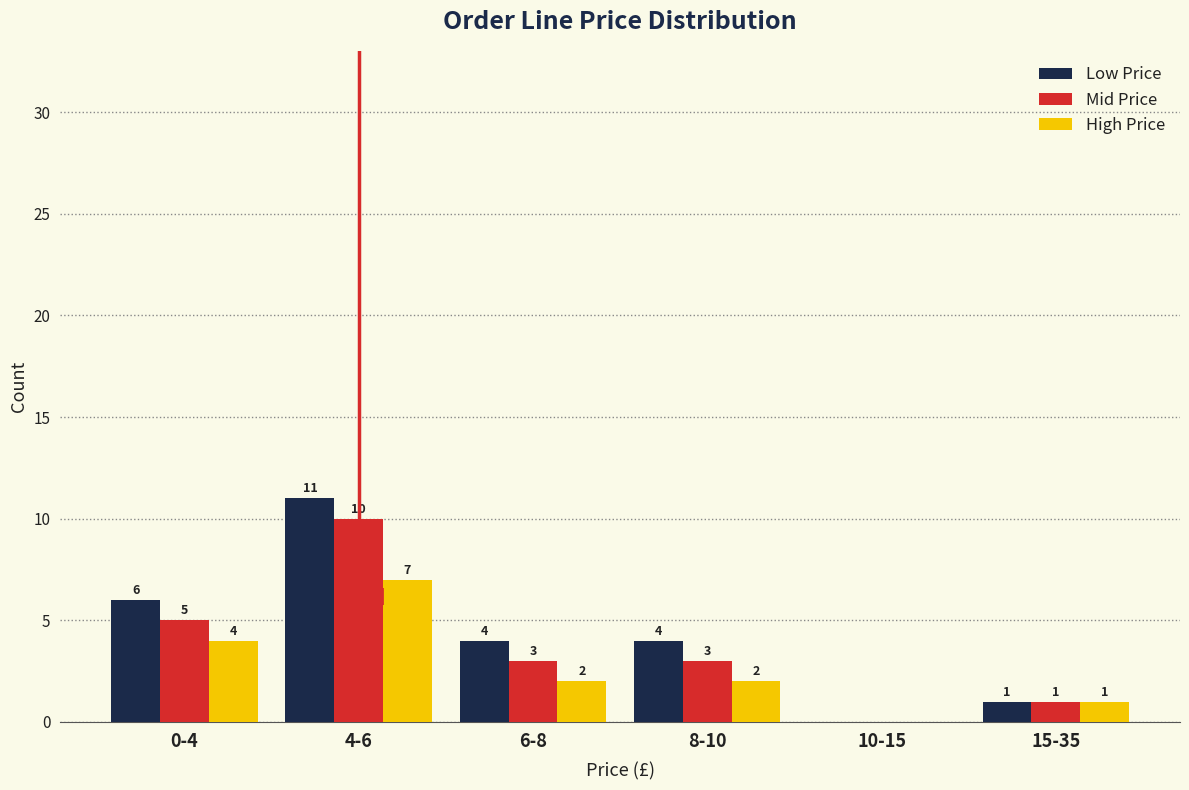

Reading left to right, what are all the values shown in this chart?

Low Price: 0-4=6	4-6=11	6-8=4	8-10=4	10-15=0	15-35=1
Mid Price: 0-4=5	4-6=10	6-8=3	8-10=3	10-15=0	15-35=1
High Price: 0-4=4	4-6=7	6-8=2	8-10=2	10-15=0	15-35=1